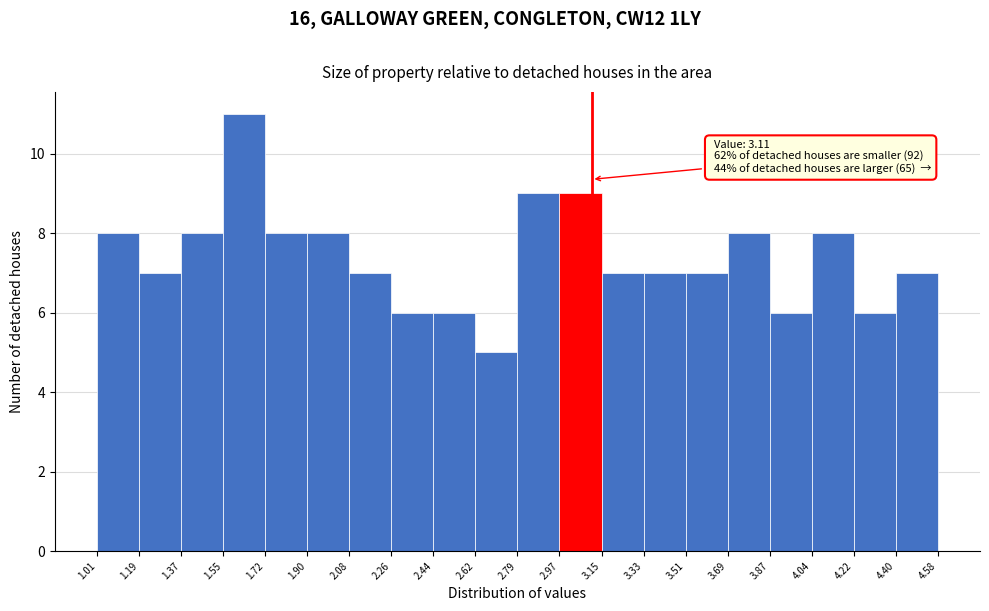

Over which range of the x-axis is the bar tallest?

1.55 to 1.72